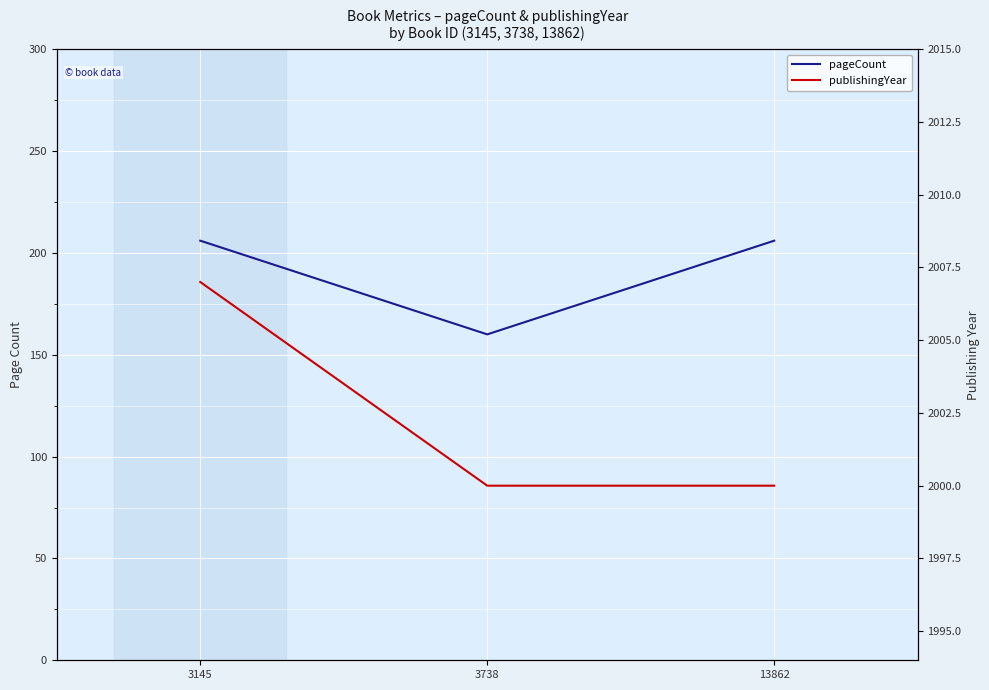

Reading left to right, list all the values displayed in this chart.

pageCount: 3145=206	3738=160	13862=206
publishingYear: 3145=2007	3738=2000	13862=2000